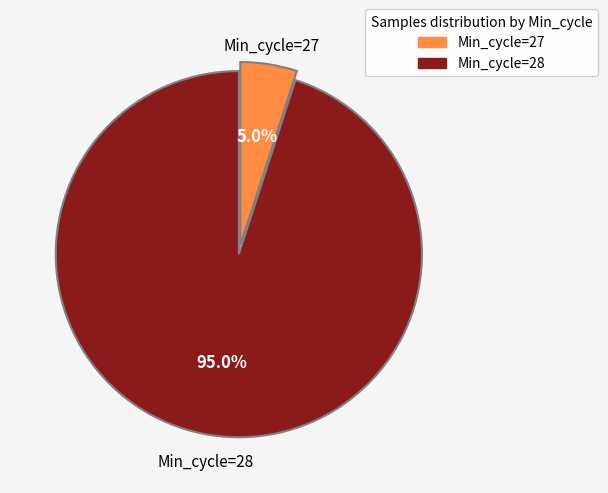

What percentage do Min_cycle=27 and Min_cycle=28 together represent?

100.0%